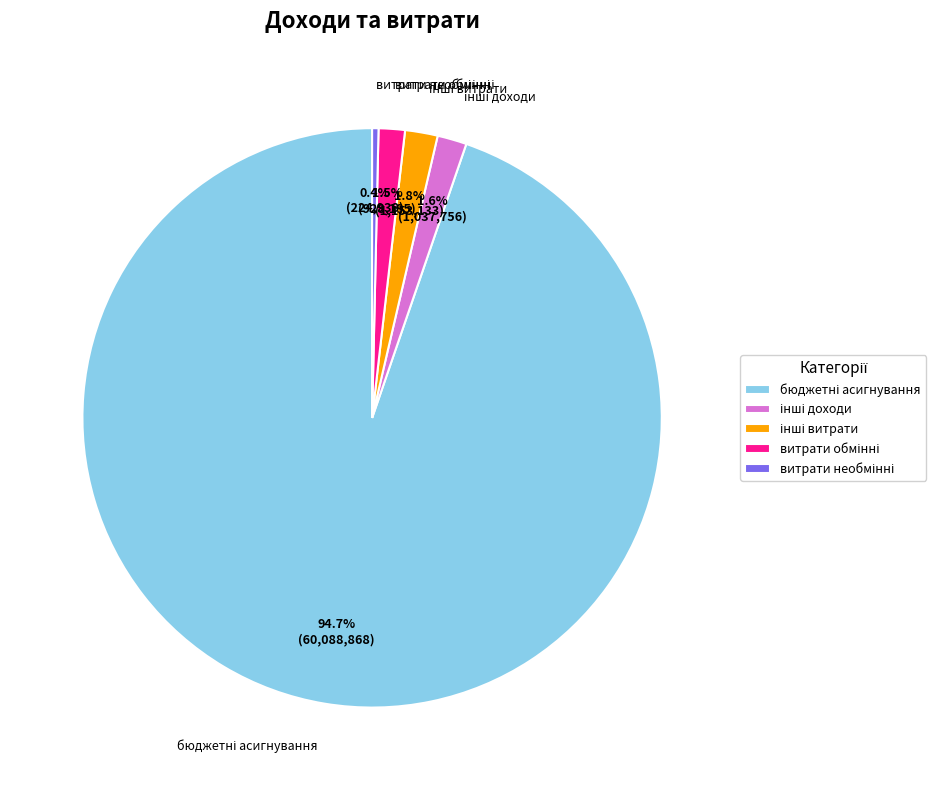

Is there any slice that represents more than half of the pie?

Yes